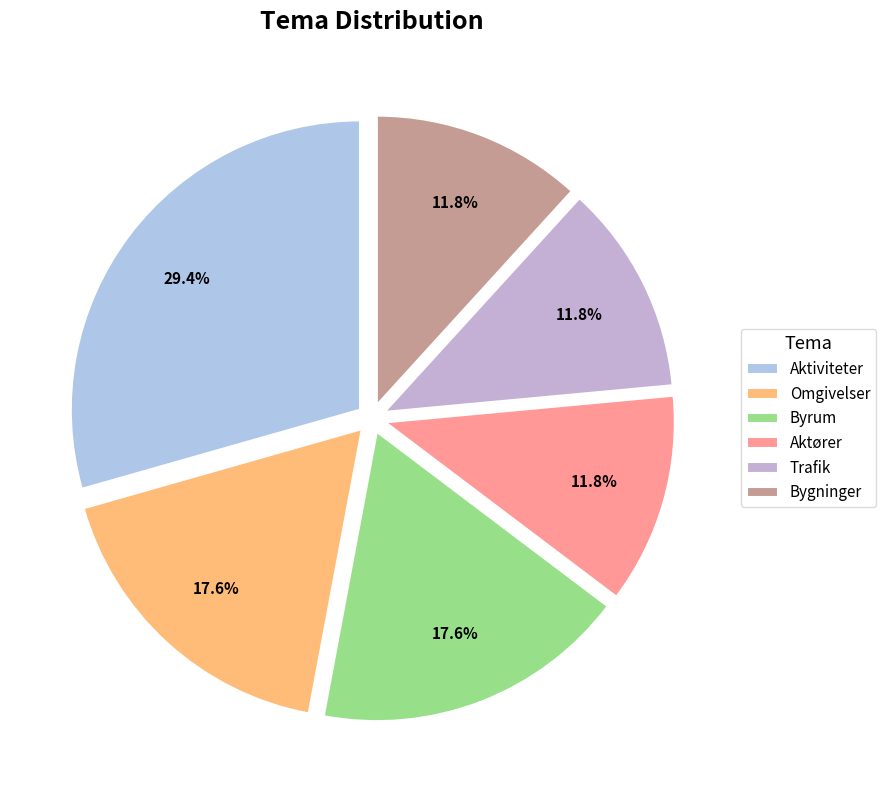

Which category has the smallest portion of the pie?

Aktører